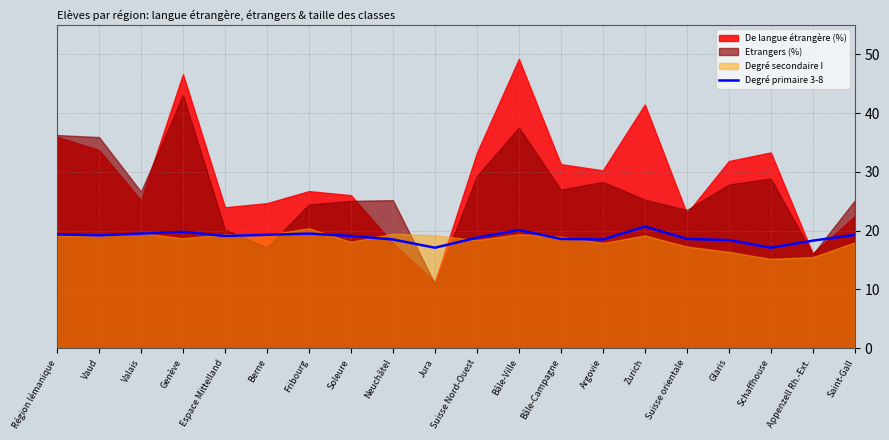

Is it true that Degré primaire 3-8 equals 8.0 at Bâle-Campagne?

False